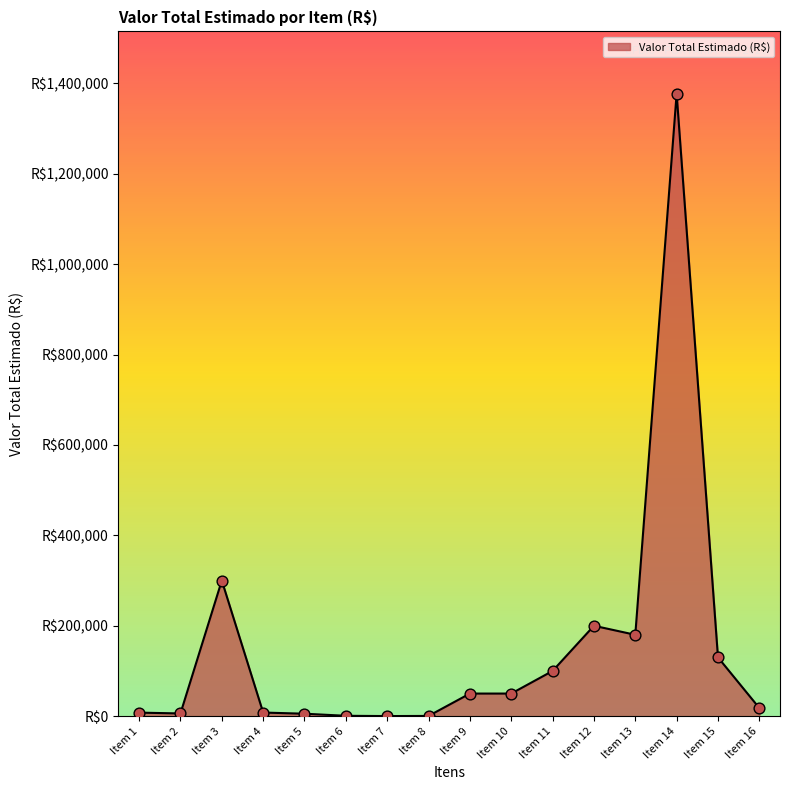

What is the change in value from Item 4 to Item 12?

+192000